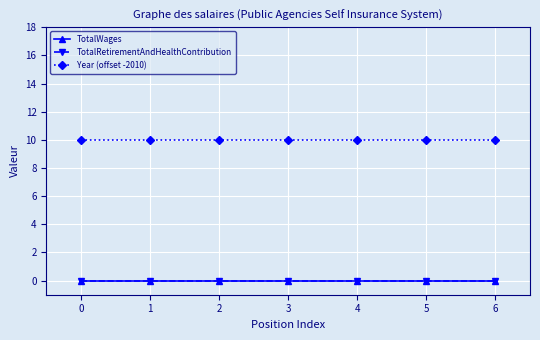

Is the value of Year (offset -2010) at 6 greater than the value of TotalWages at 0?

Yes